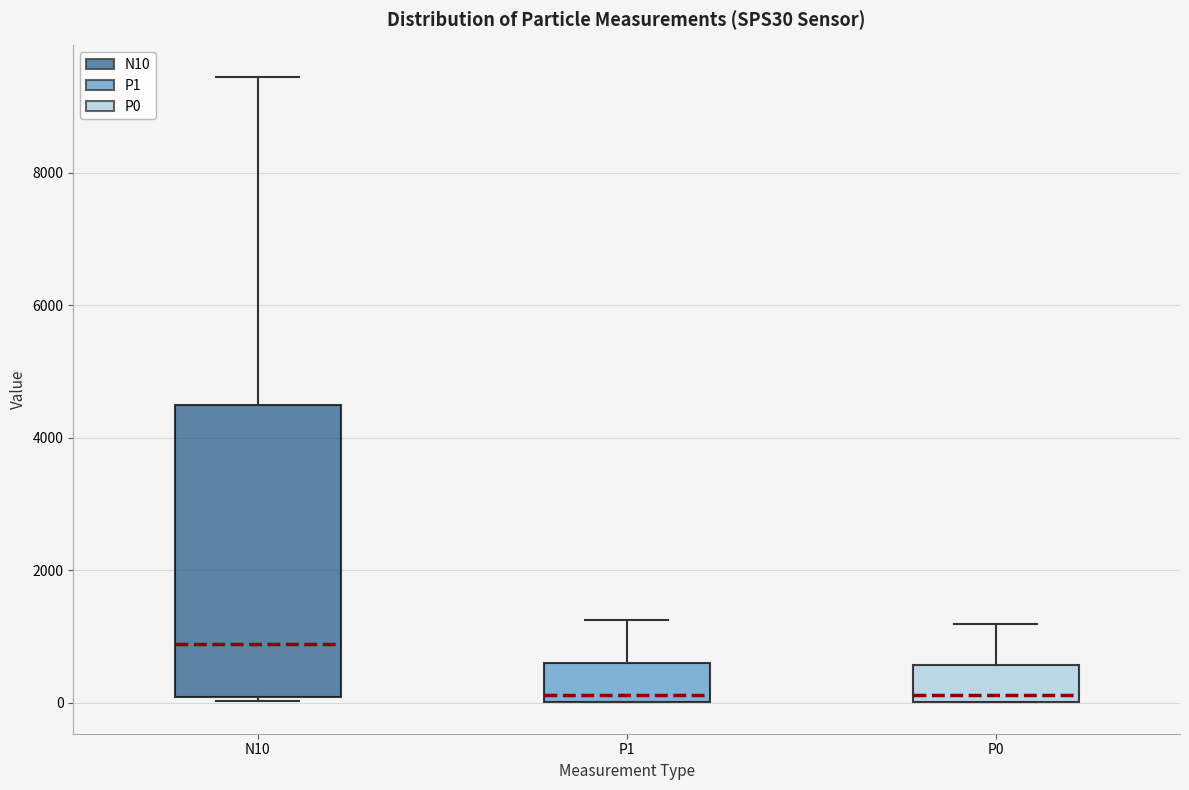

Reading left to right, read every box against the y-axis: the position of its median line, the range the box covers, and the ends of its whiskers. The values are not printed on the chart, so give them approximately, as read against the axis.

N10: median 800, box 0 to 4400, whiskers 0 to 9400
P1: median 200, box 0 to 600, whiskers 0 to 1200
P0: median 200, box 0 to 600, whiskers 0 to 1200